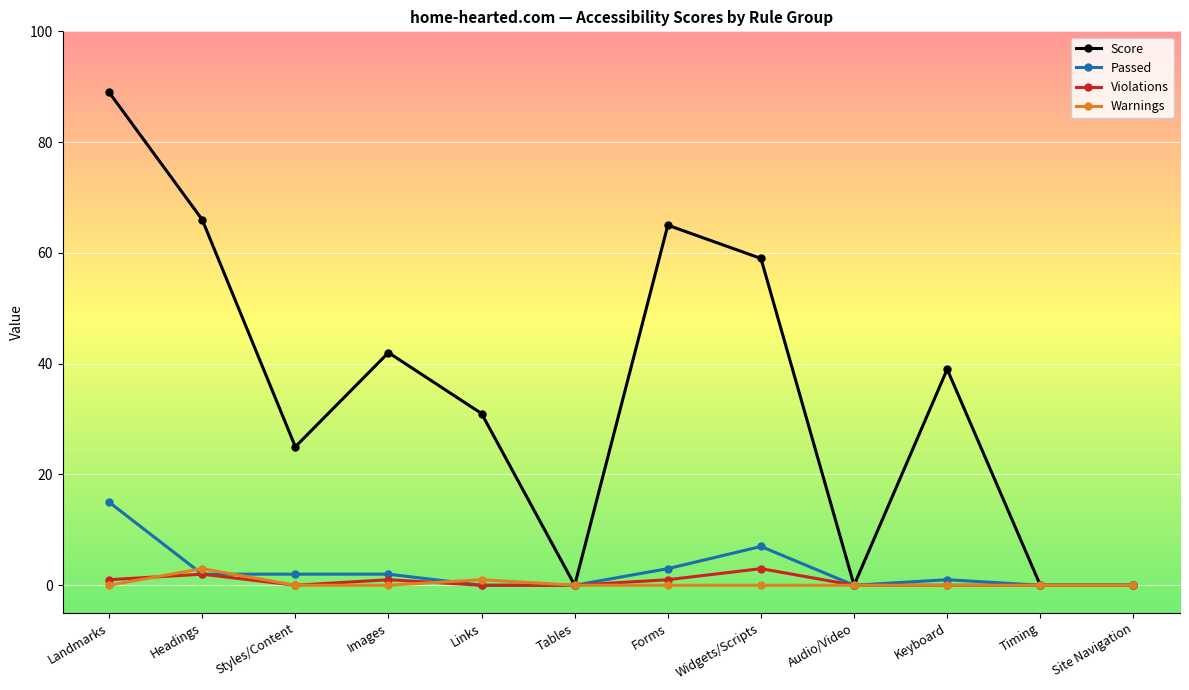

The Warnings series shows 0 at Forms. True or false?

True